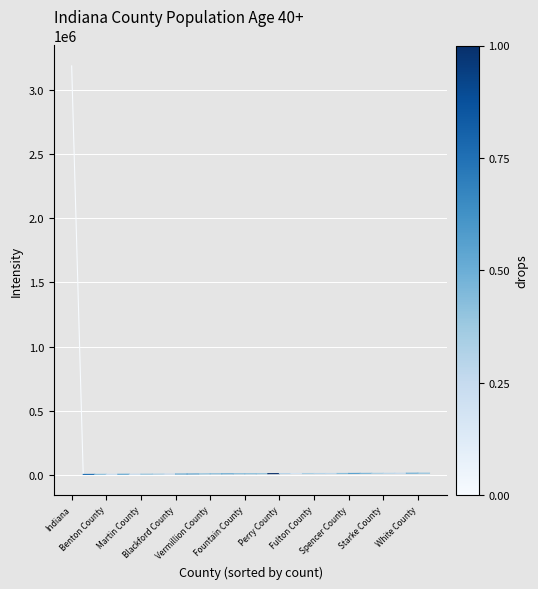

What is the greatest value displayed?

3186986